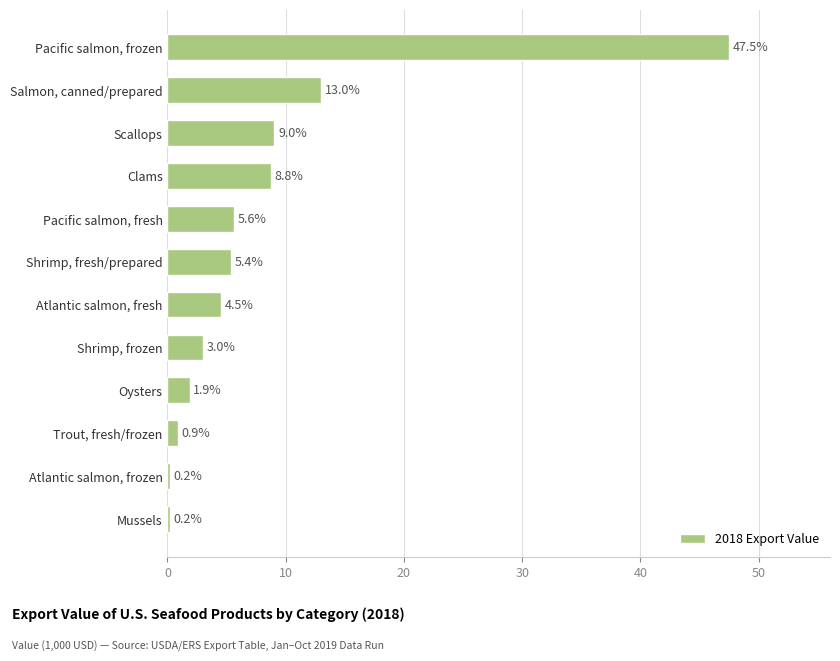

Reading bottom to top, list all the values displayed in this chart.

0.2	0.2	0.9	1.9	3.0	4.5	5.4	5.6	8.8	9.0	13.0	47.5